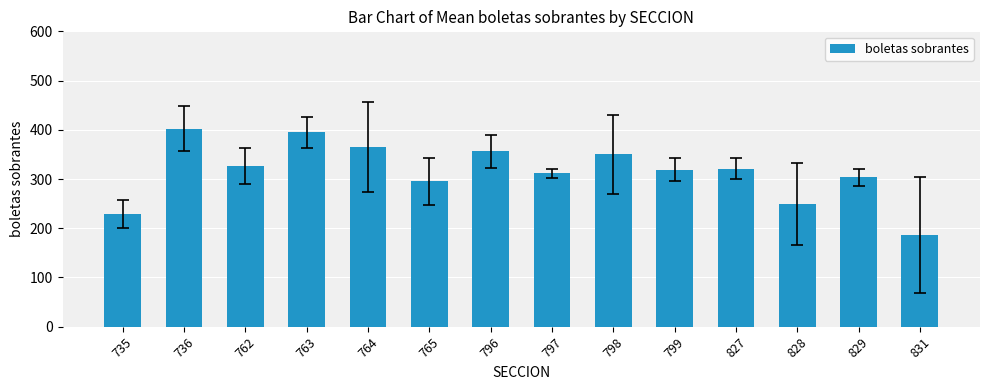

What is the approximate value at 829?

303.7